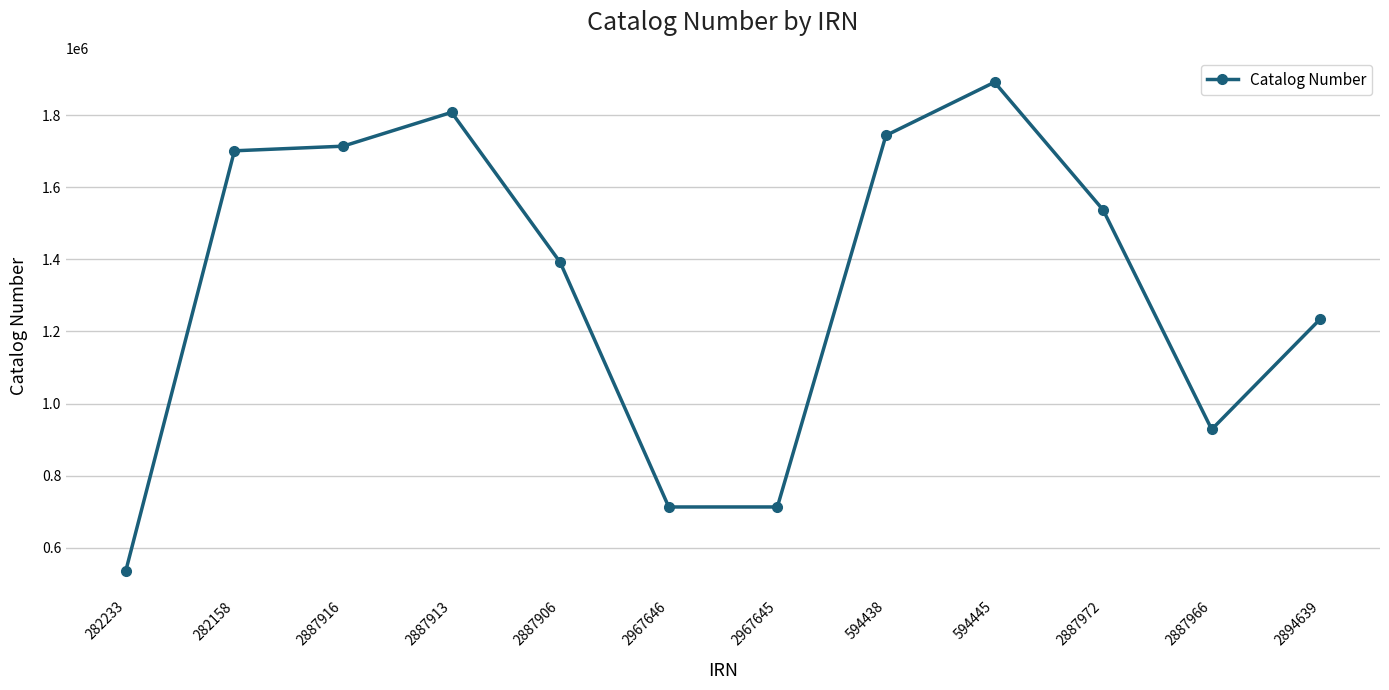

What is the average value?

1325928